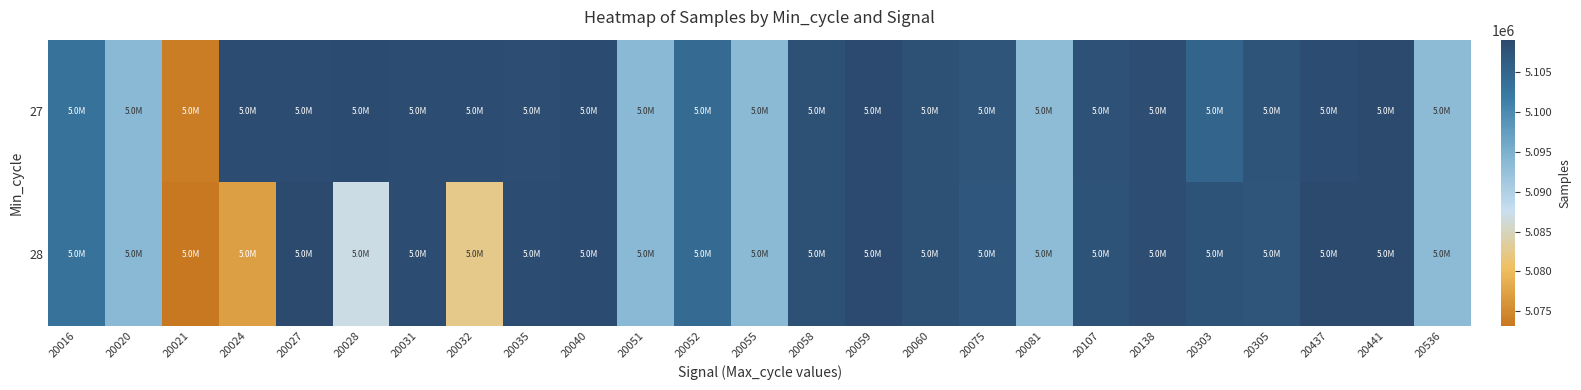

What is the total value across all series at 20303?

10212776